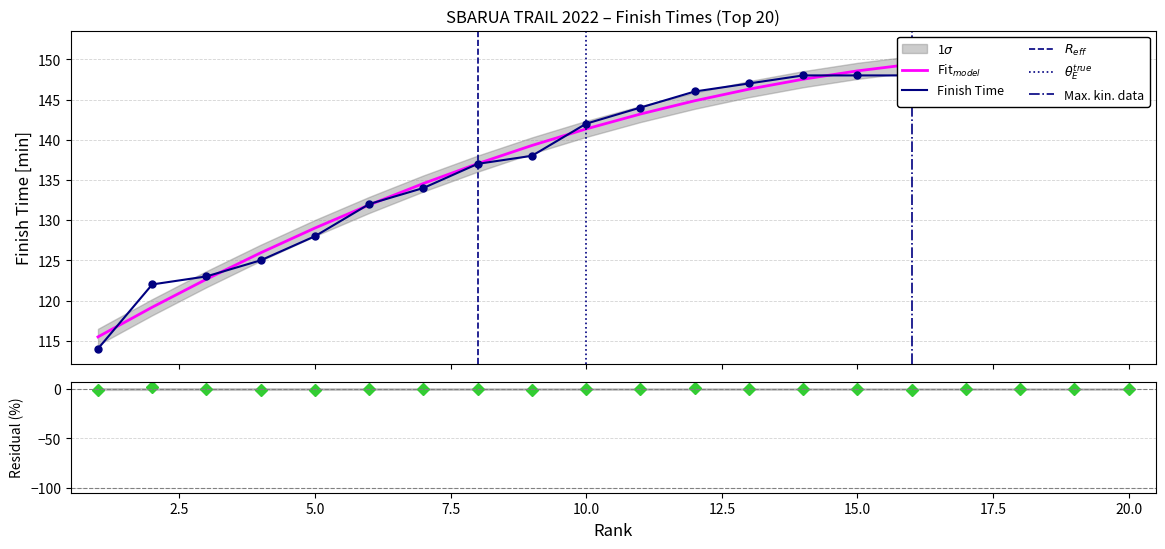

Which has a higher value, 9 or 16?

16